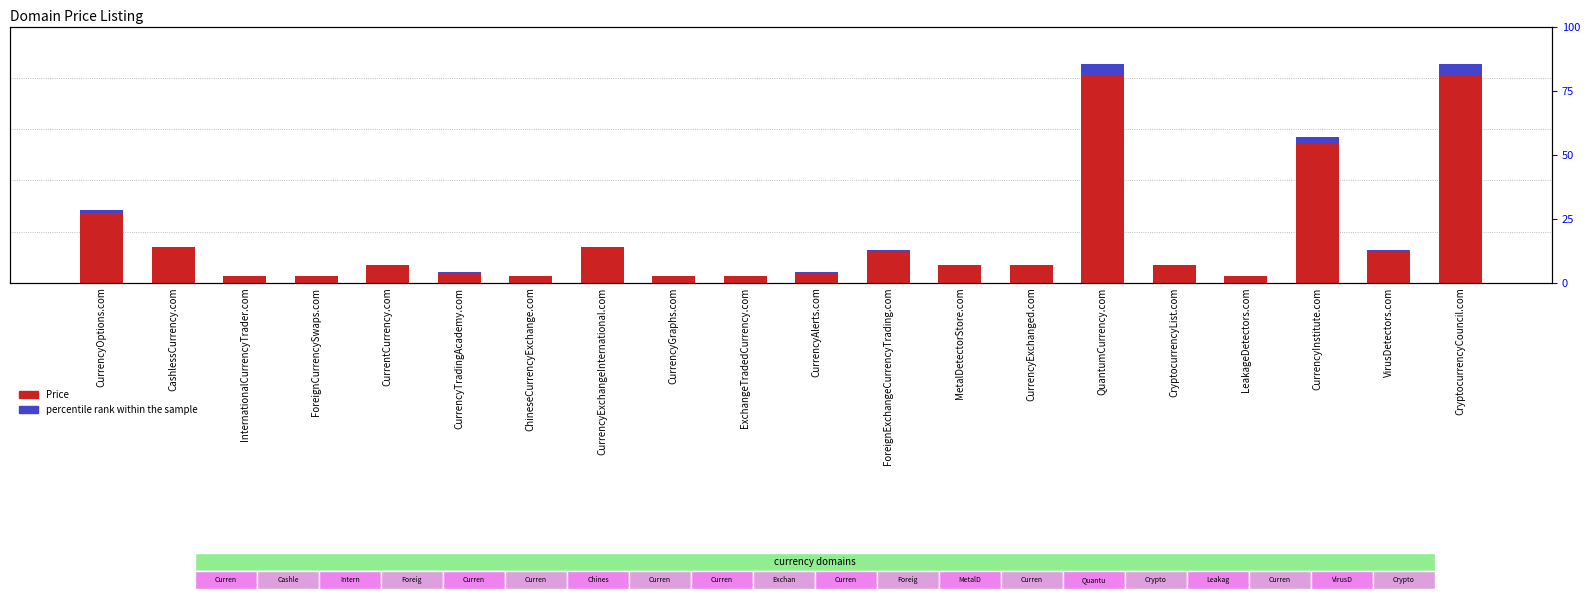

Which has a higher value, ForeignExchangeCurrencyTrading.com or CurrencyGraphs.com?

ForeignExchangeCurrencyTrading.com